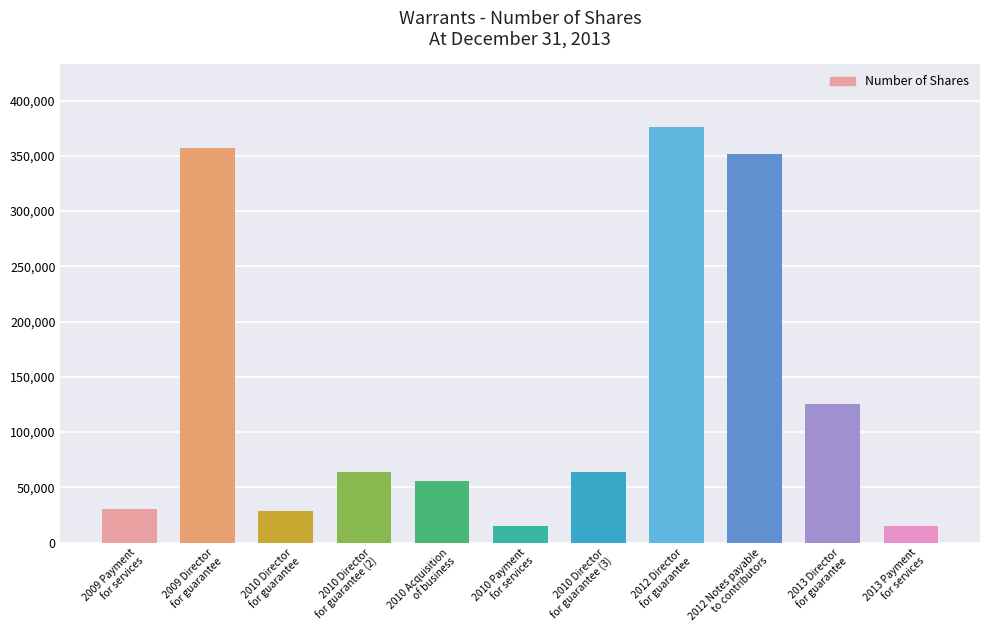

Approximately how many times larger is the value at 2013 Director
for guarantee compared to 2010 Director
for guarantee (2)?

2.0